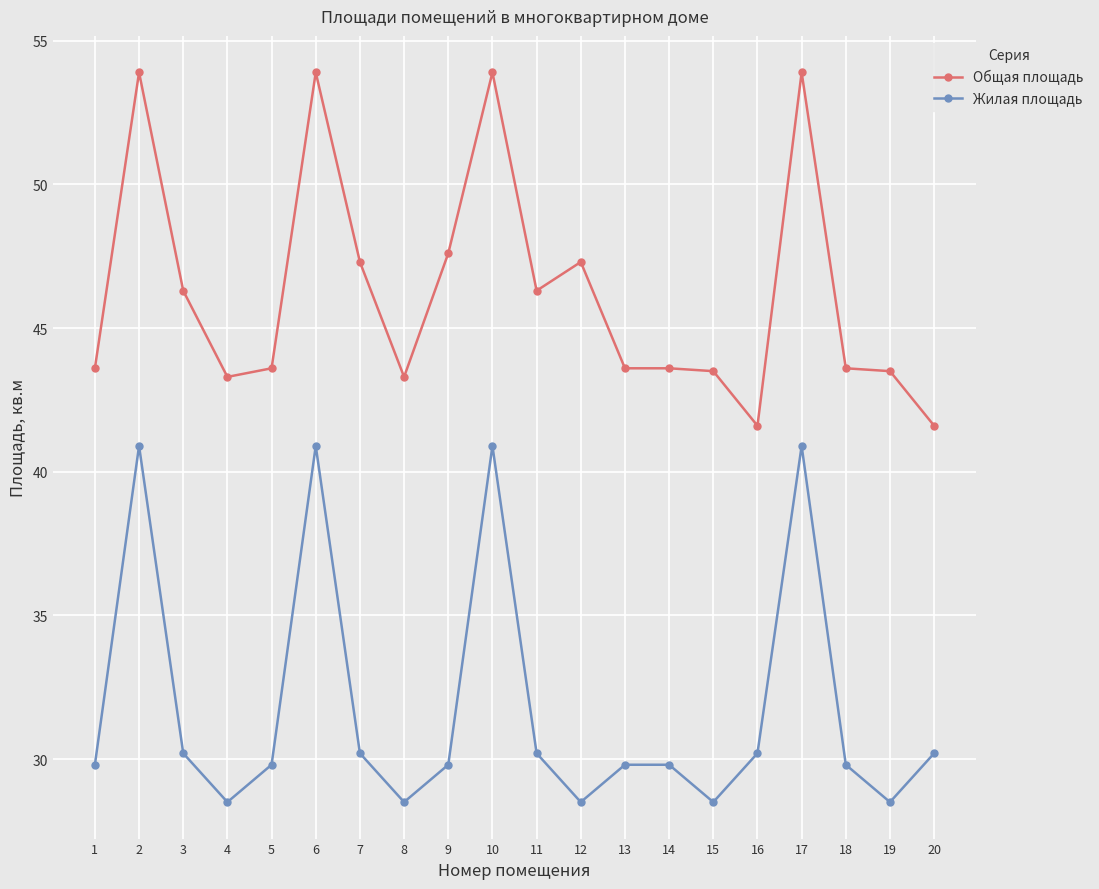

How many data points in Общая площадь are less than 43?

2